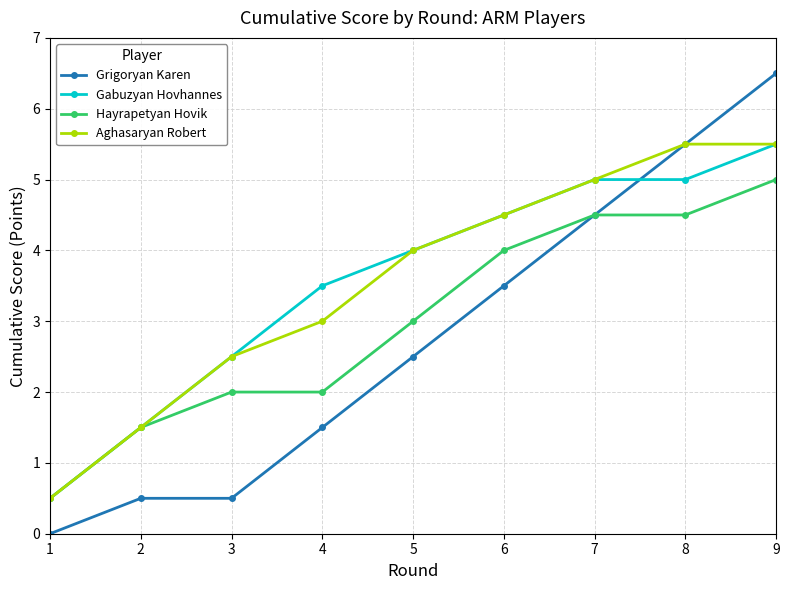

How many categories are shown in the chart?

9